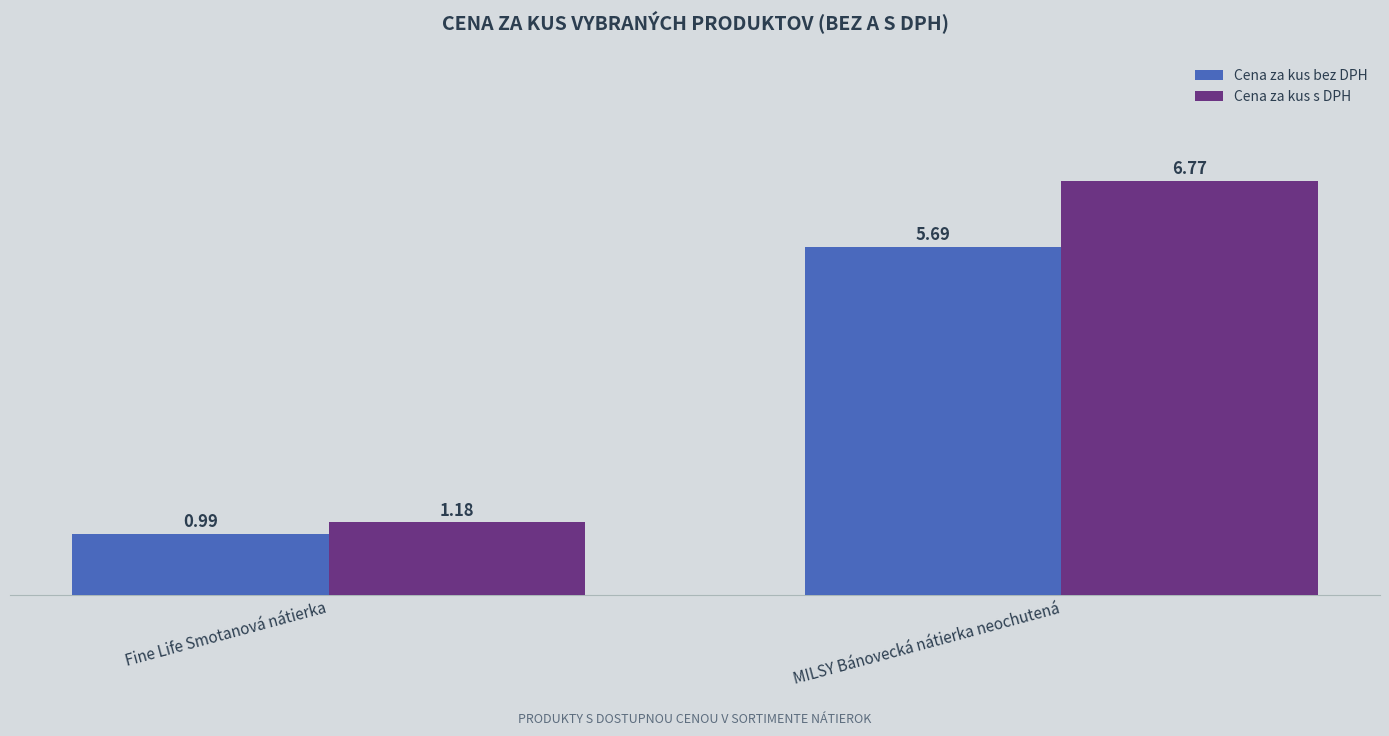

Is the value of Cena za kus bez DPH at MILSY Bánovecká nátierka neochutená greater than the value of Cena za kus s DPH at Fine Life Smotanová nátierka?

Yes